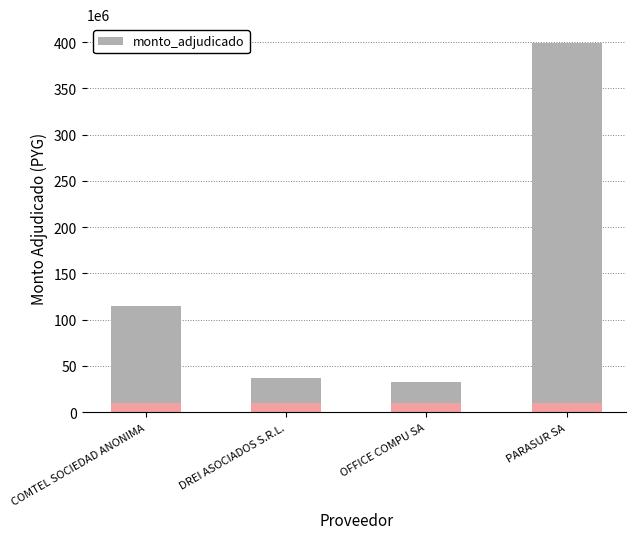

The value at PARASUR SA is 389434240. True or false?

True